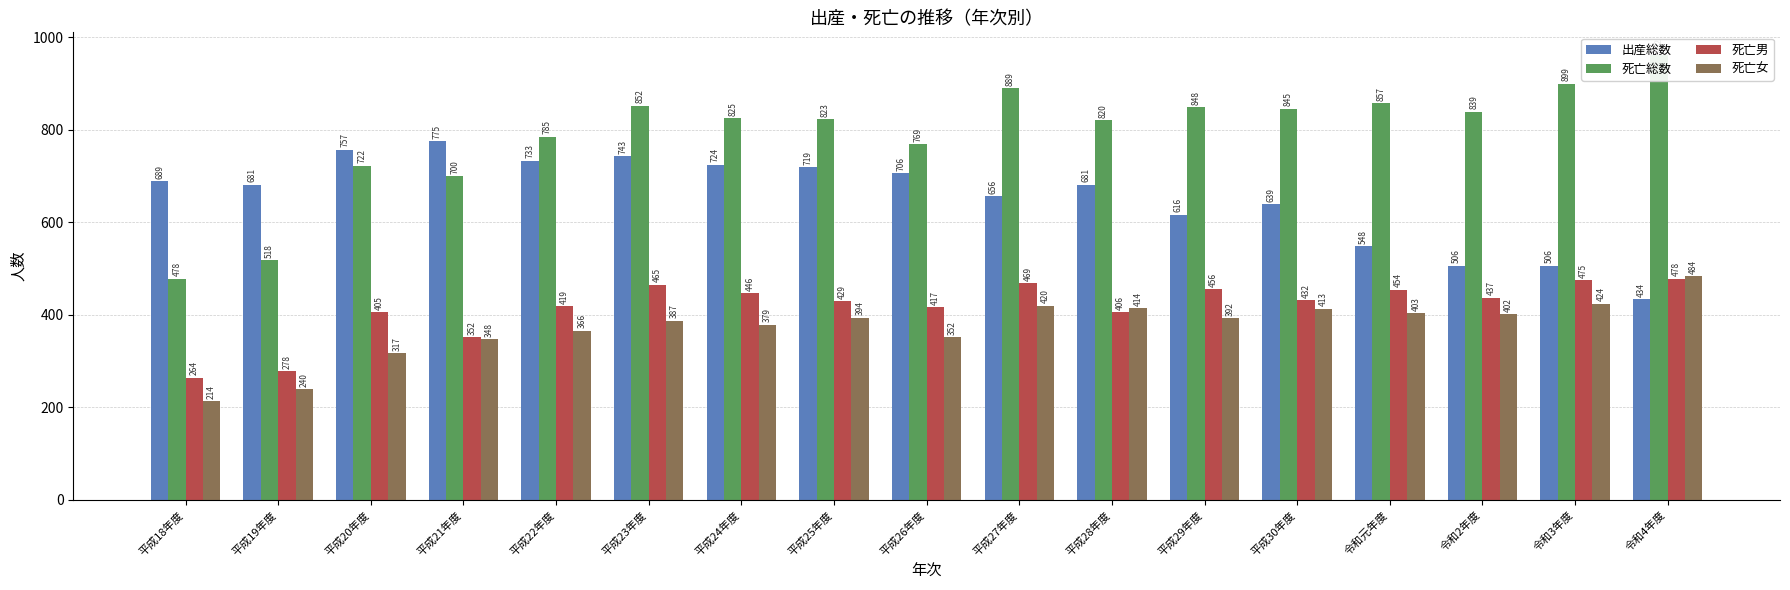

How many categories are shown in the chart?

17